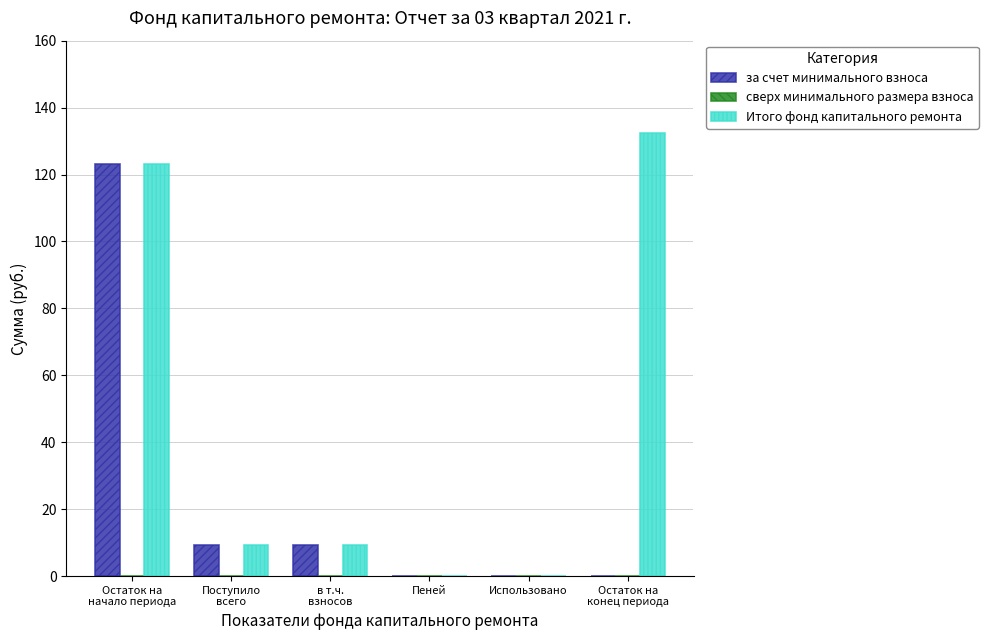

What is the highest value of the Итого фонд капитального ремонта series?

132.4